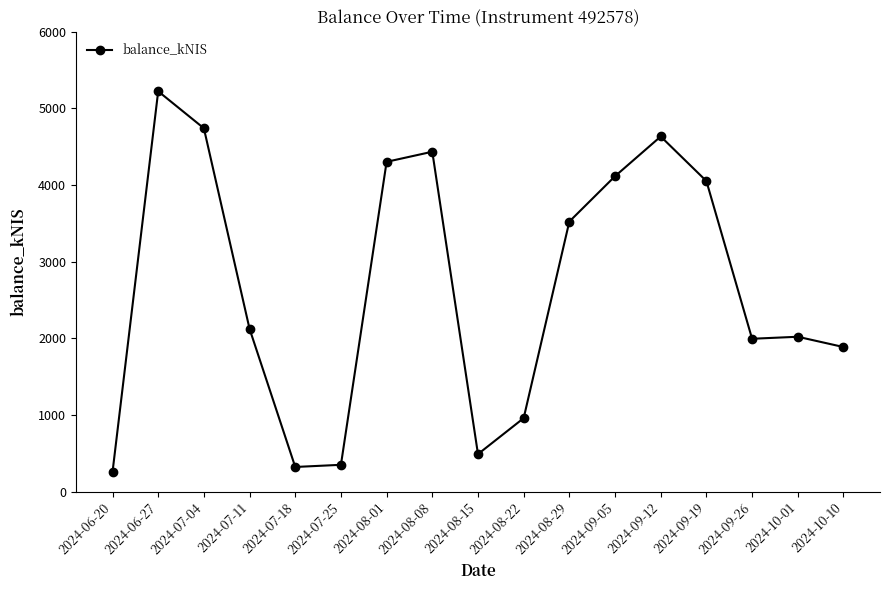

Is it true that the value at 2024-10-10 is 447.7?

False